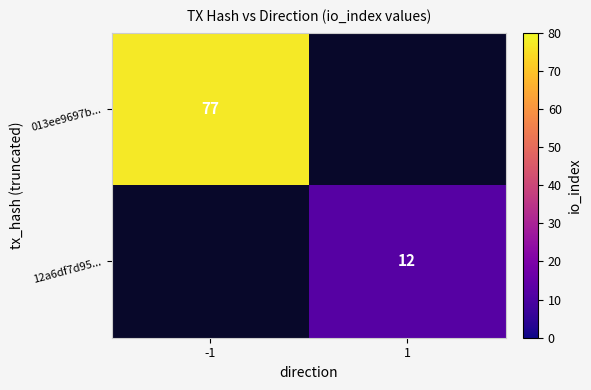

The 013ee9697b... series shows 77 at -1. True or false?

True